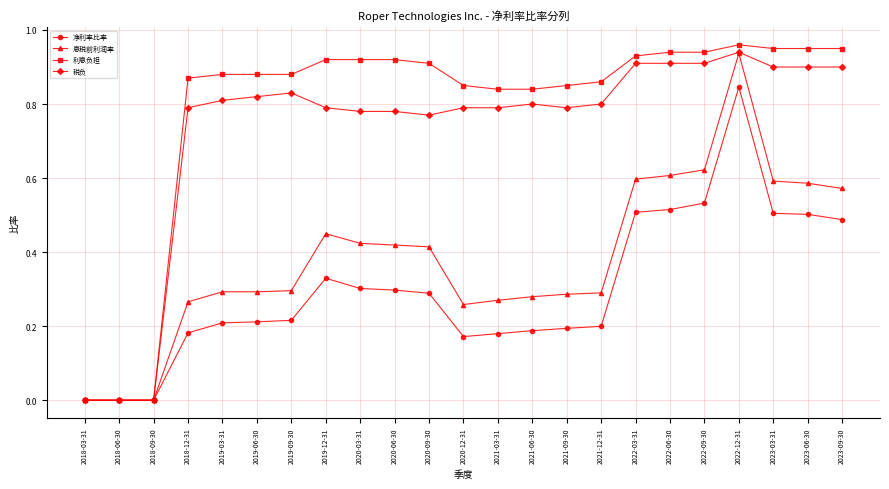

What position from the right is 2023-09-30?

1